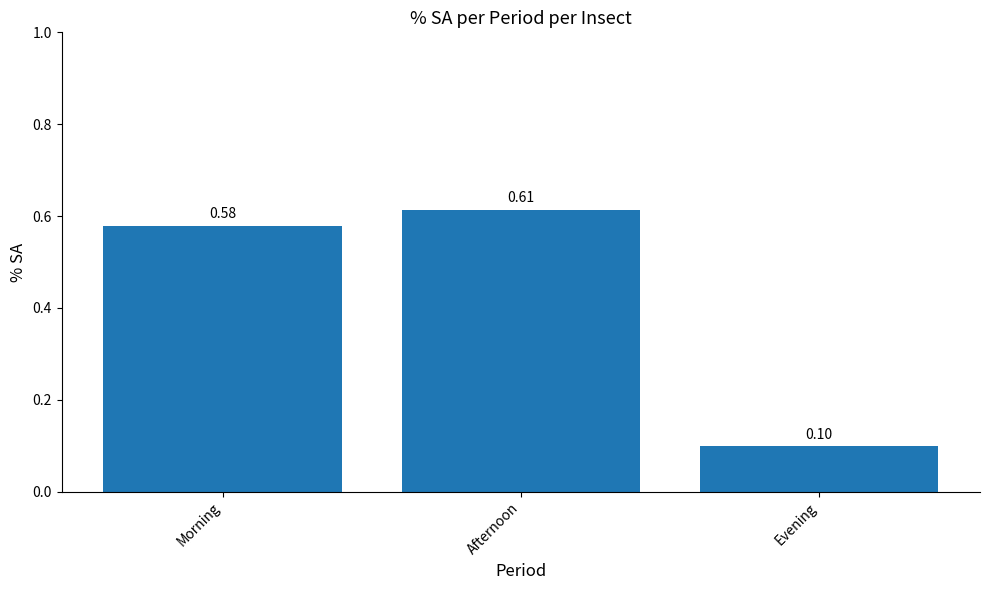

Which category has the lowest value across all series?

Evening